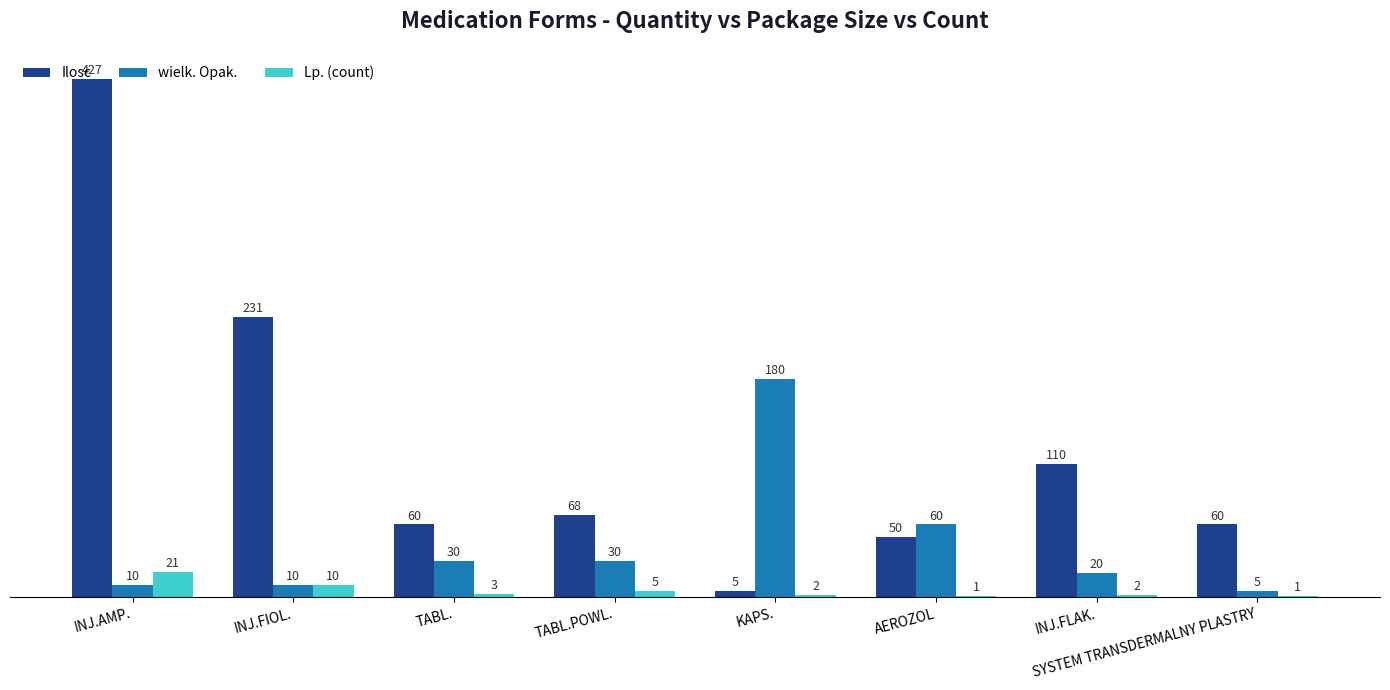

What is the total value across all series at AEROZOL?

111